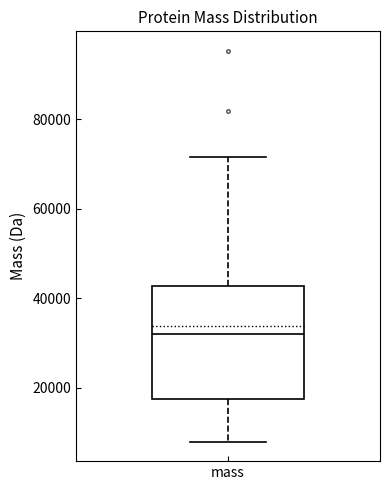

Read this box plot against the y-axis: the position of the median line, the range covered by the box, and the ends of both whiskers. The values are not printed on the chart, so give them approximately, as read against the axis.

median 32000, box 18000 to 42000, whiskers 8000 to 72000